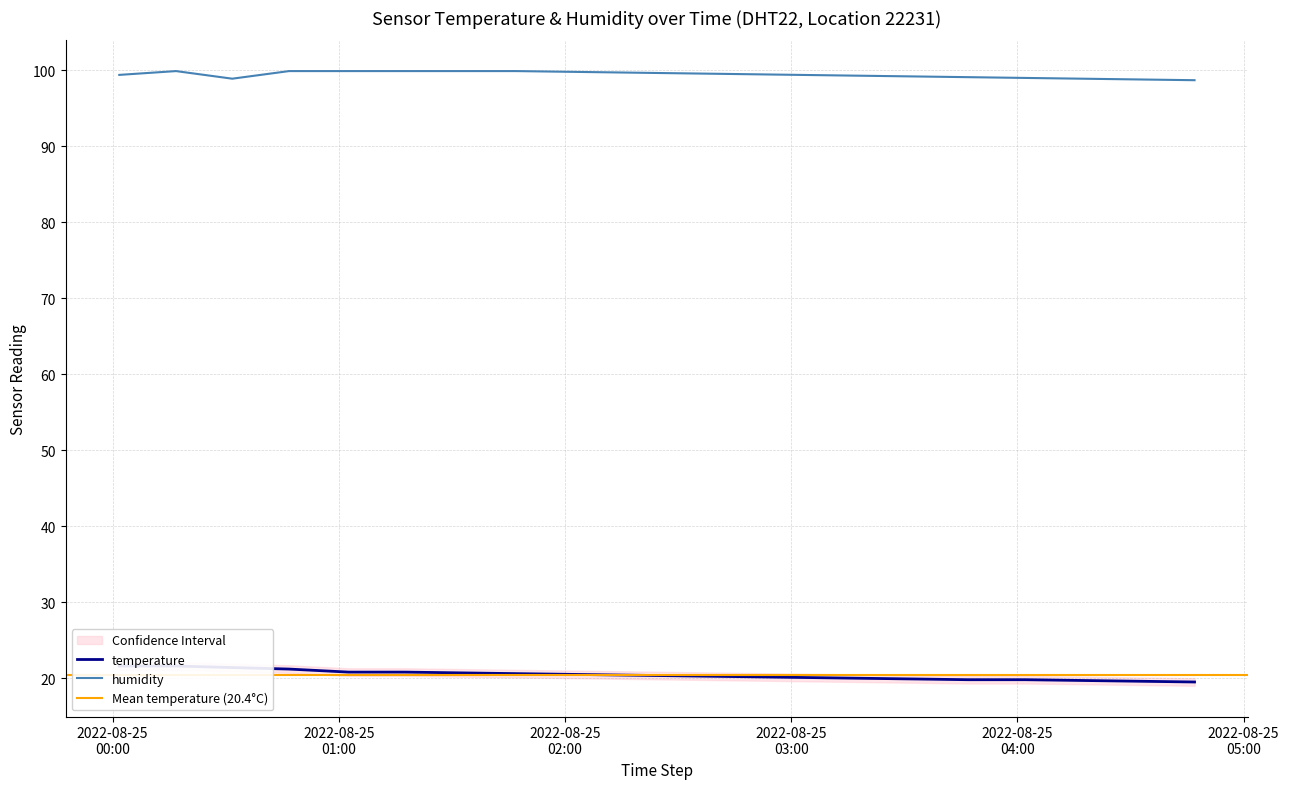

What is the maximum value shown in the chart?

99.9